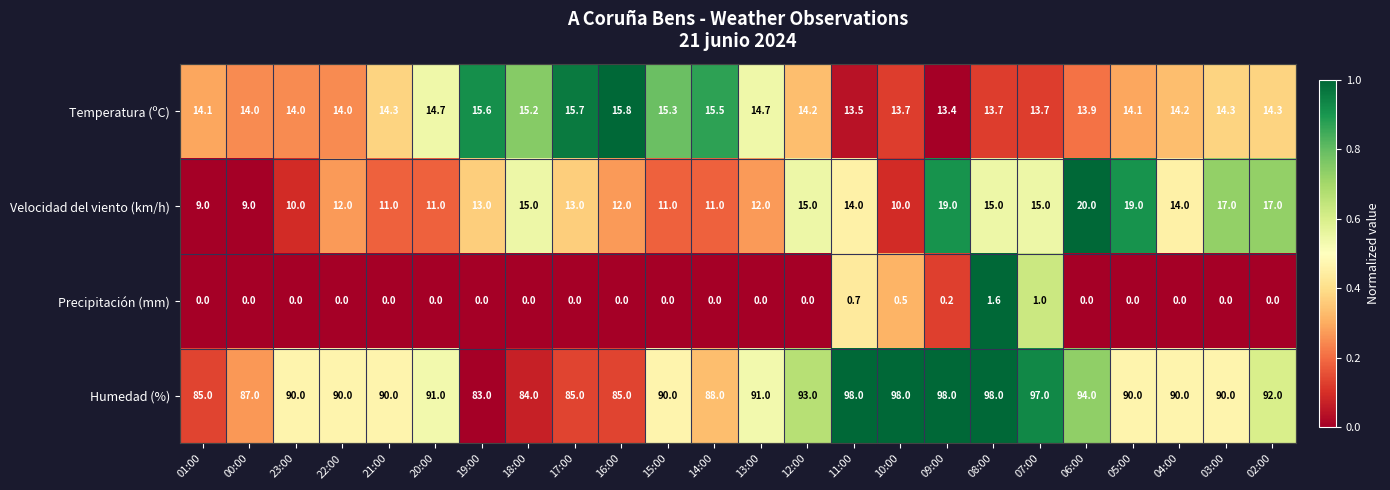

How many values in the Velocidad del viento (km/h) series are below 13?

11